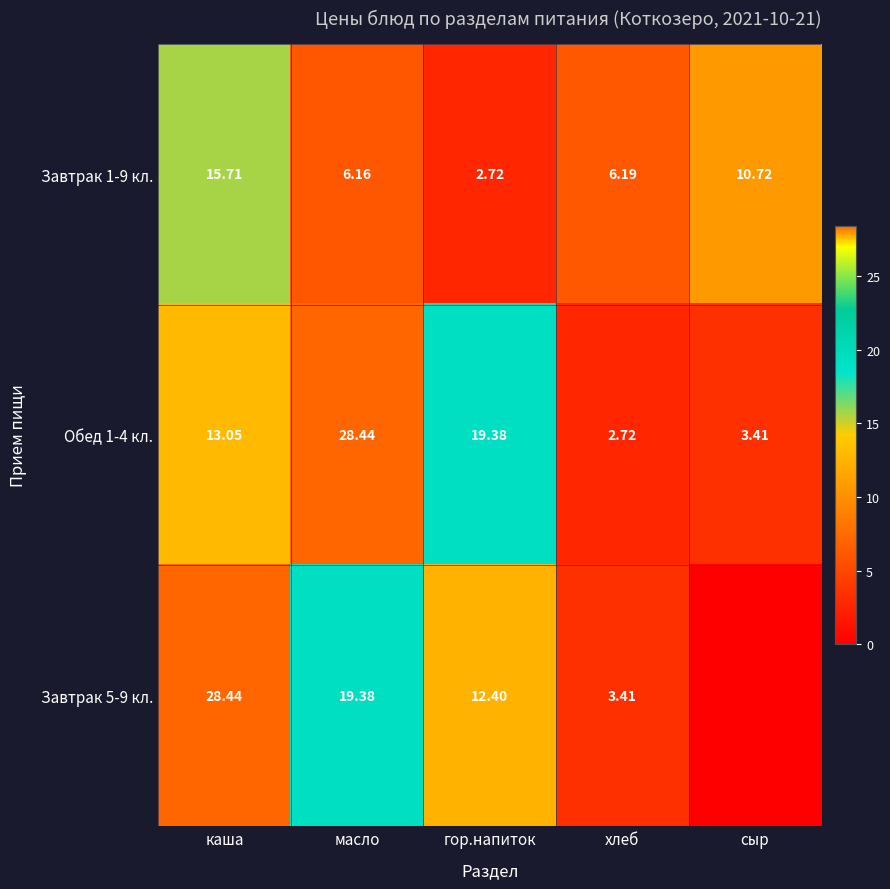

At how many categories does at least one series exceed 8?

4